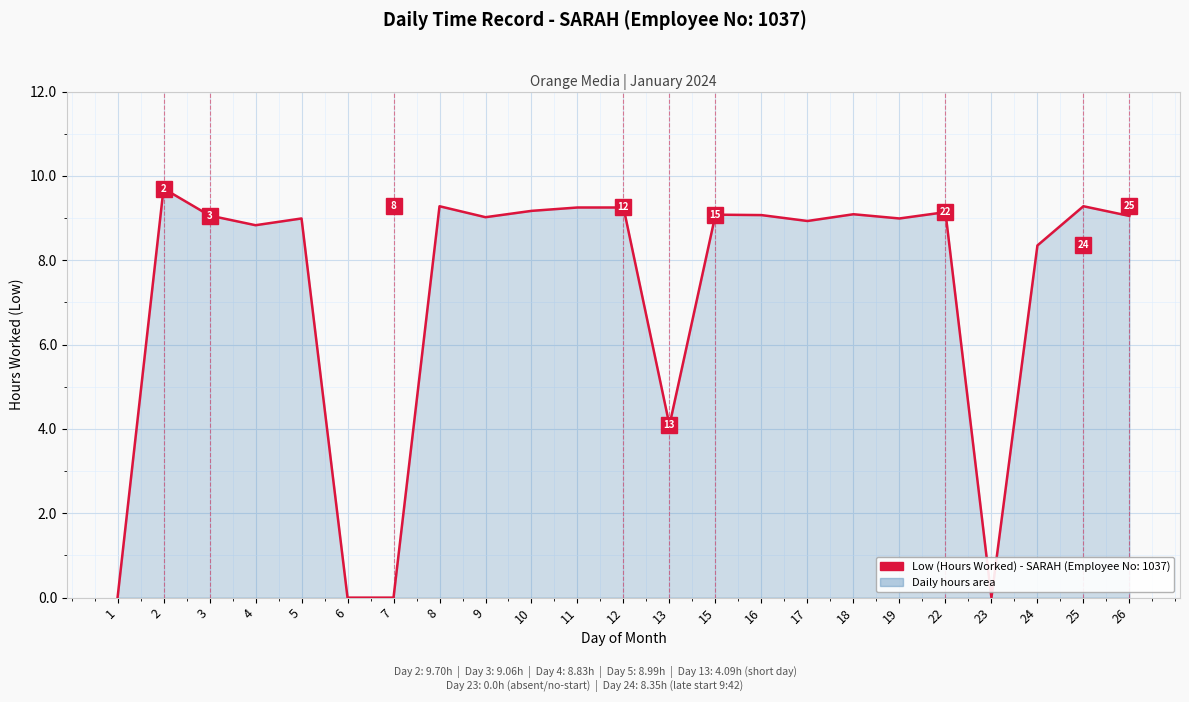

How many points are higher than both their immediate neighbors (excluding endpoints)?

7